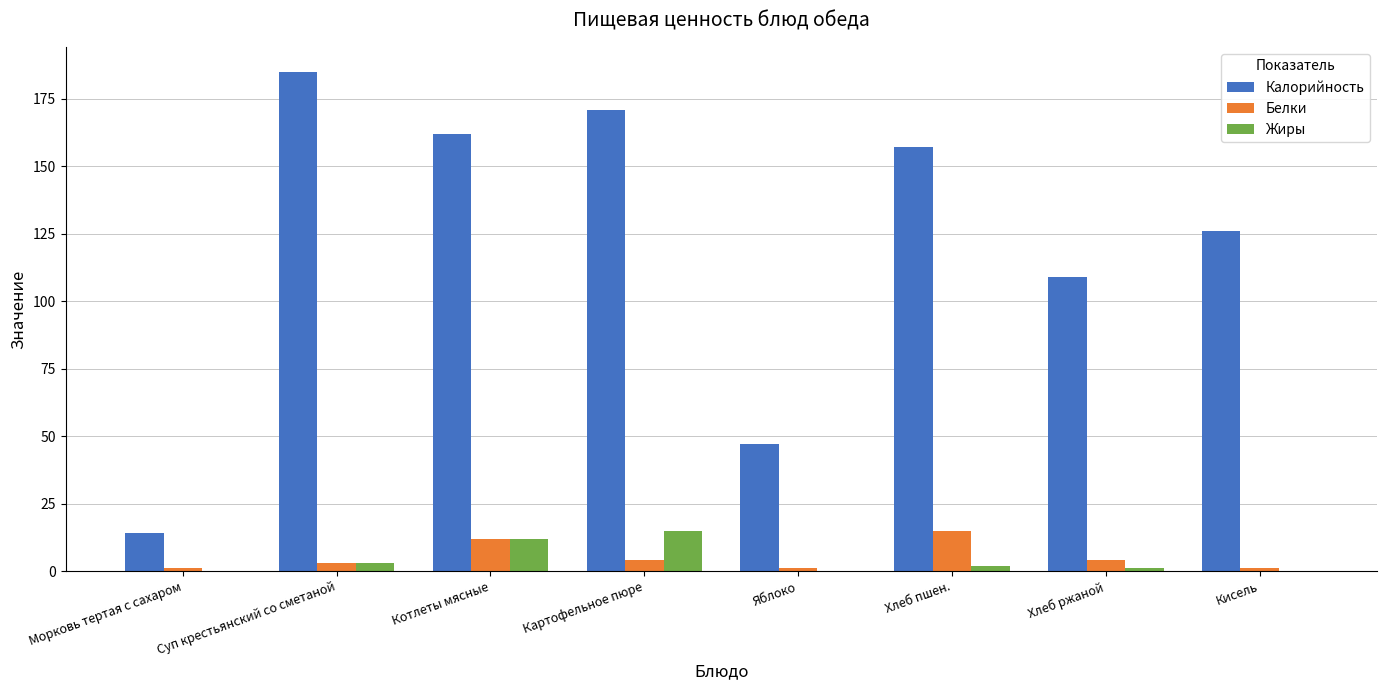

Which series has the largest total across all categories?

Калорийность